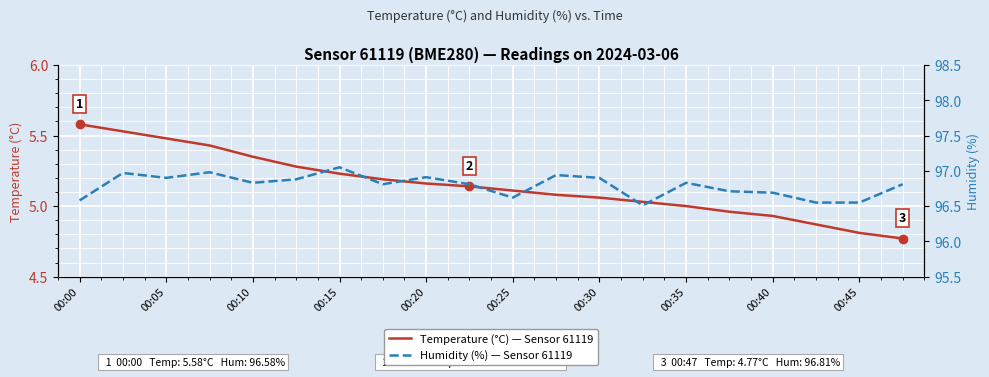

Where is Temperature (°C) — Sensor 61119 nearest to the value 5?

00:35